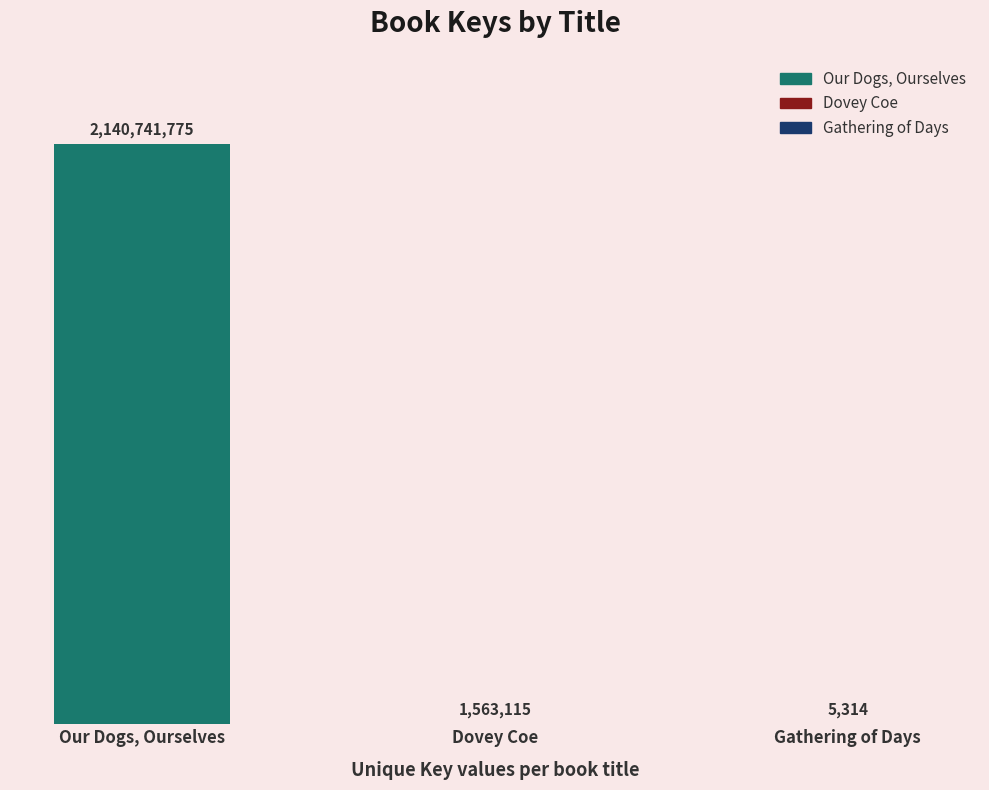

What is the label of the 3rd bar from the left?

Gathering of Days